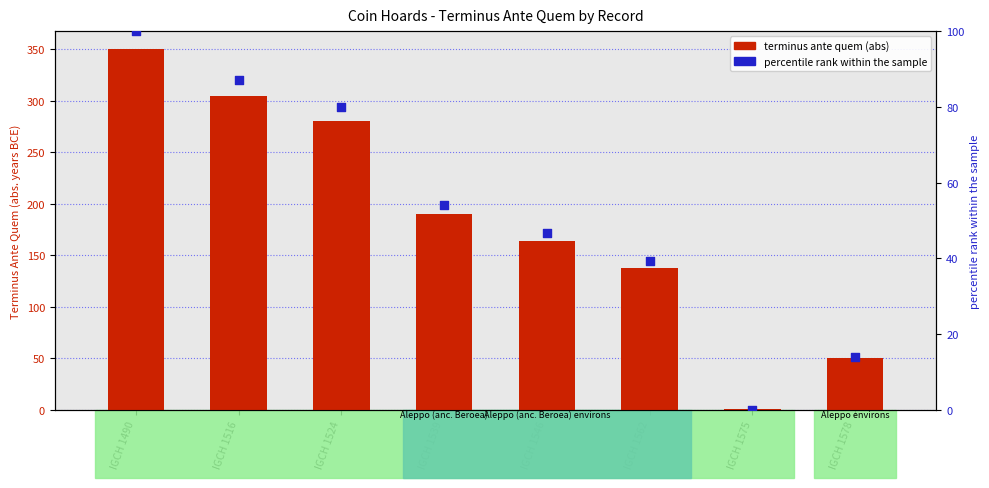

Which series reaches the maximum Y coordinate?

terminus ante quem (abs)